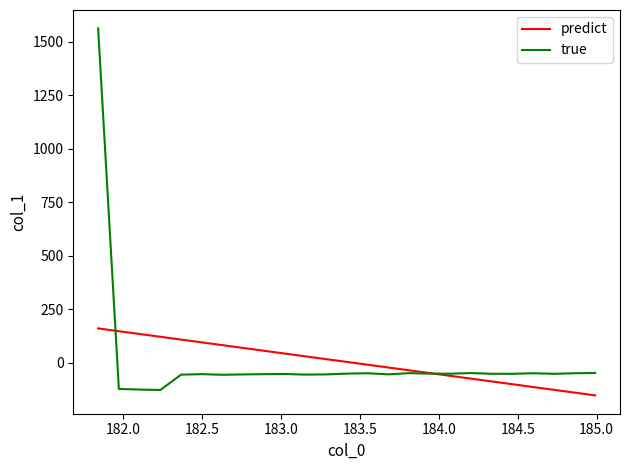

What are all the series names shown in the legend?

predict, true